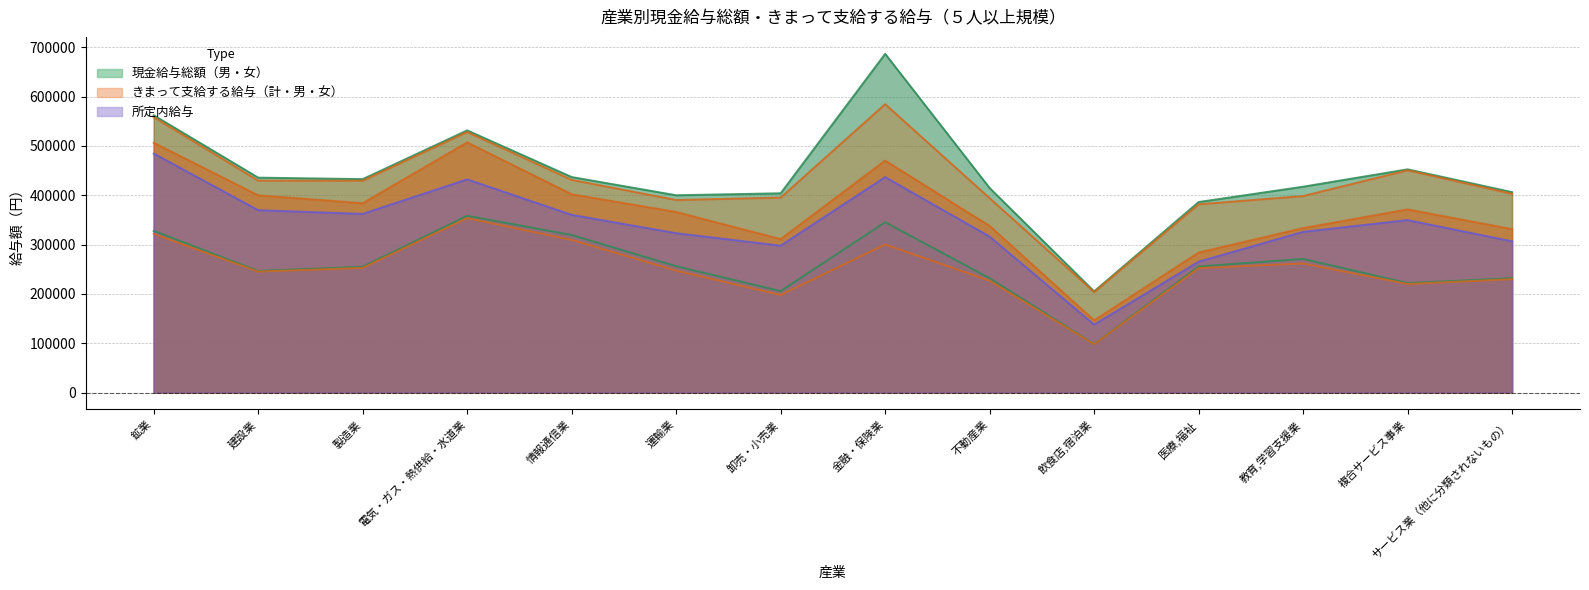

At which category is the sum across all series the highest?

金融・保険業